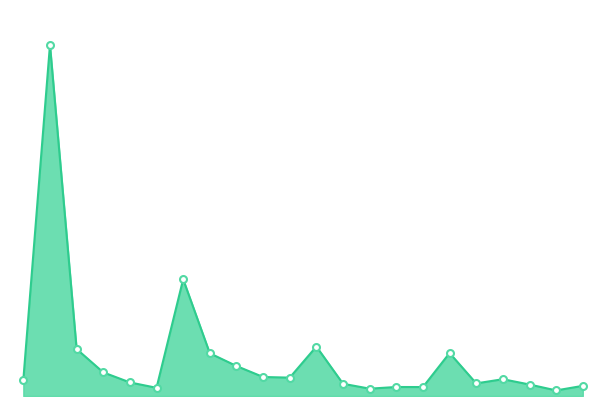

Rank the categories by value from lowest to highest.

21, 14, 6, 16, 15, 22, 20, 13, 18, 5, 1, 19, 11, 10, 4, 9, 8, 17, 3, 12, 7, 2